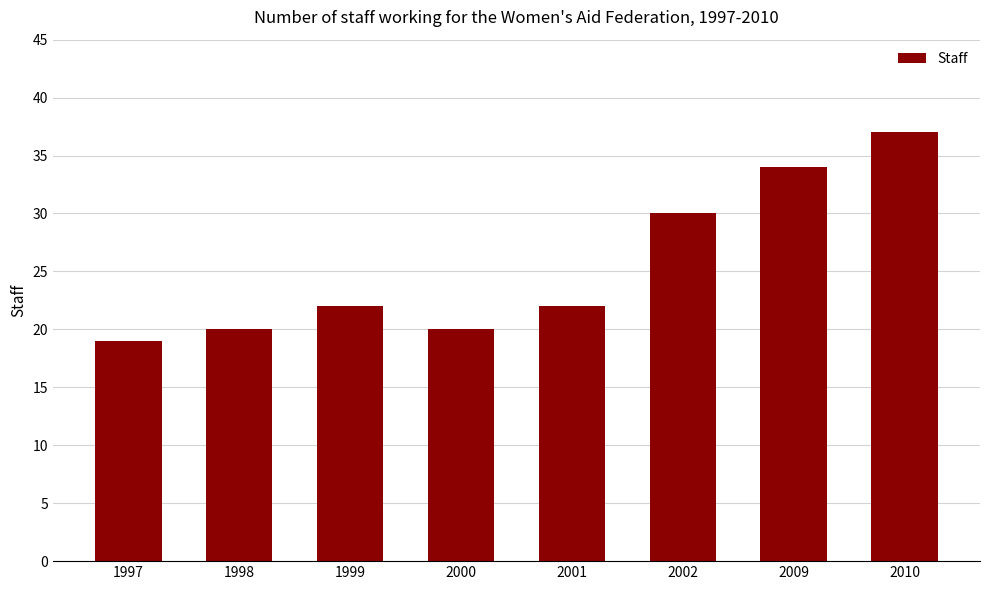

Are the bars horizontal?

No